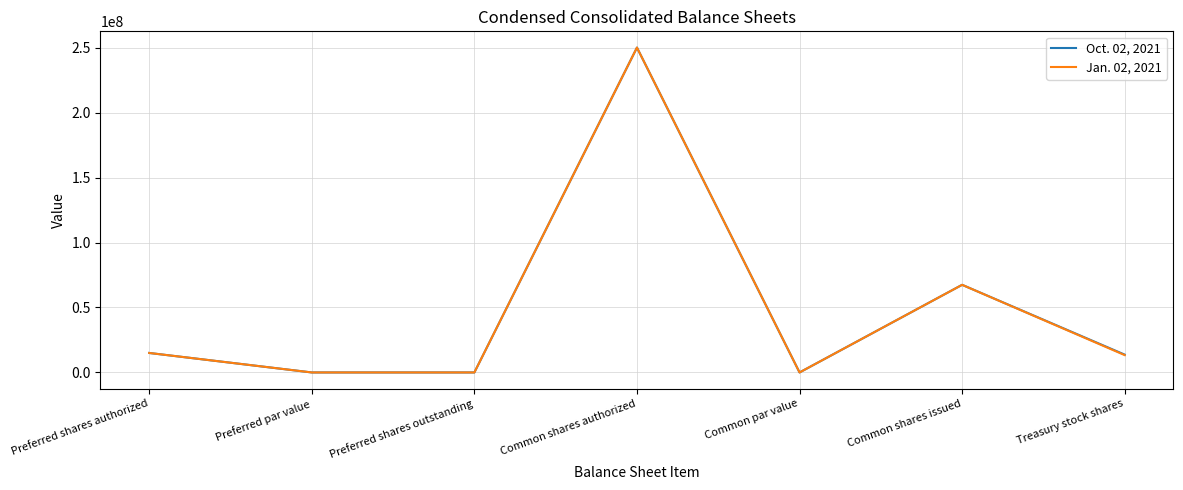

In Jan. 02, 2021, how many points are lower than both neighbors (excluding endpoints)?

2